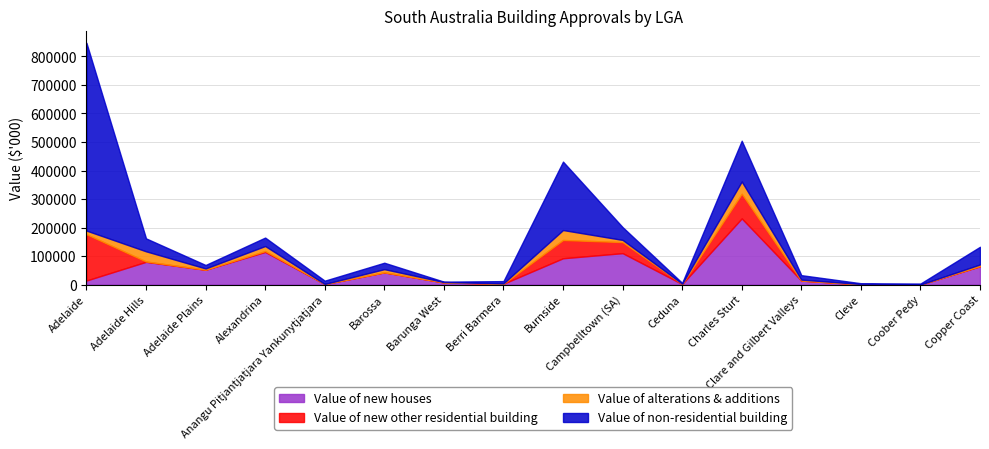

What is the greatest value displayed?

658368.5